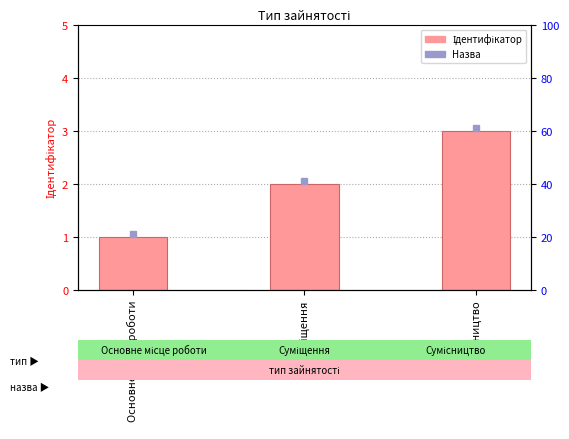

What position from the right is Суміщення?

2